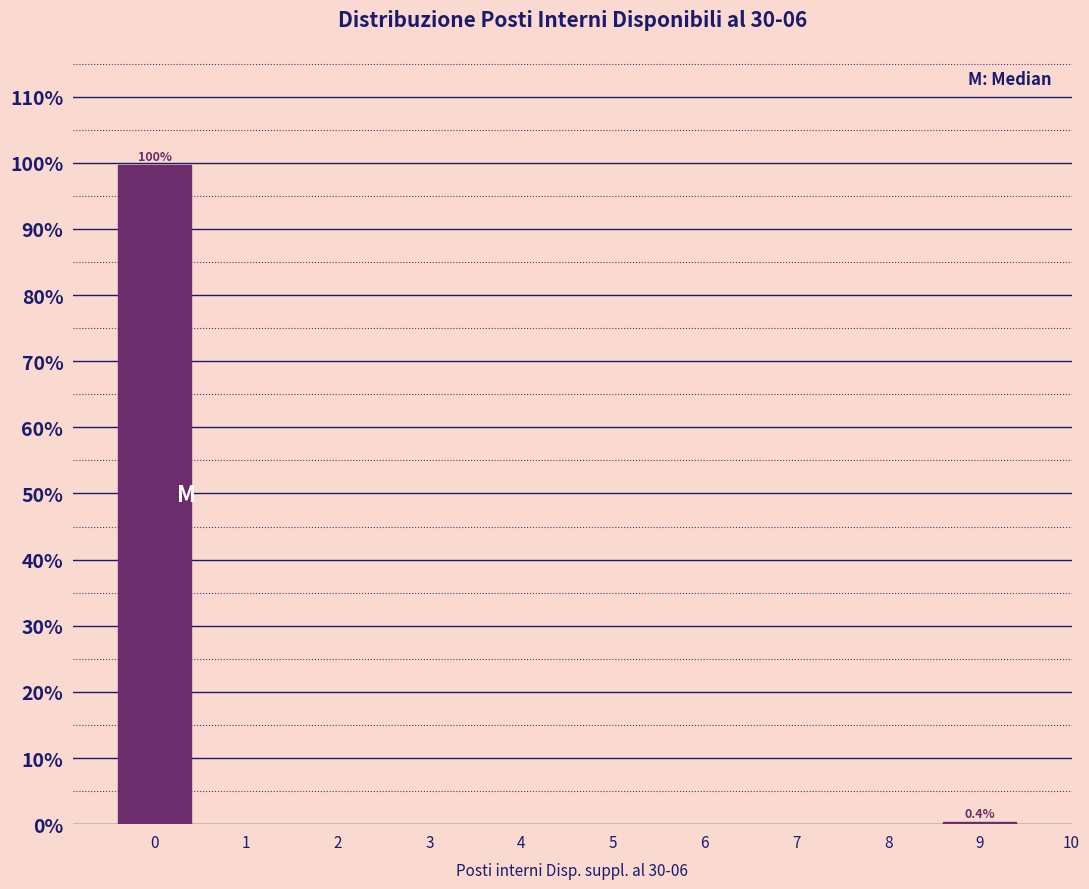

Reading left to right, list all the values displayed in this chart.

99.6	0.4